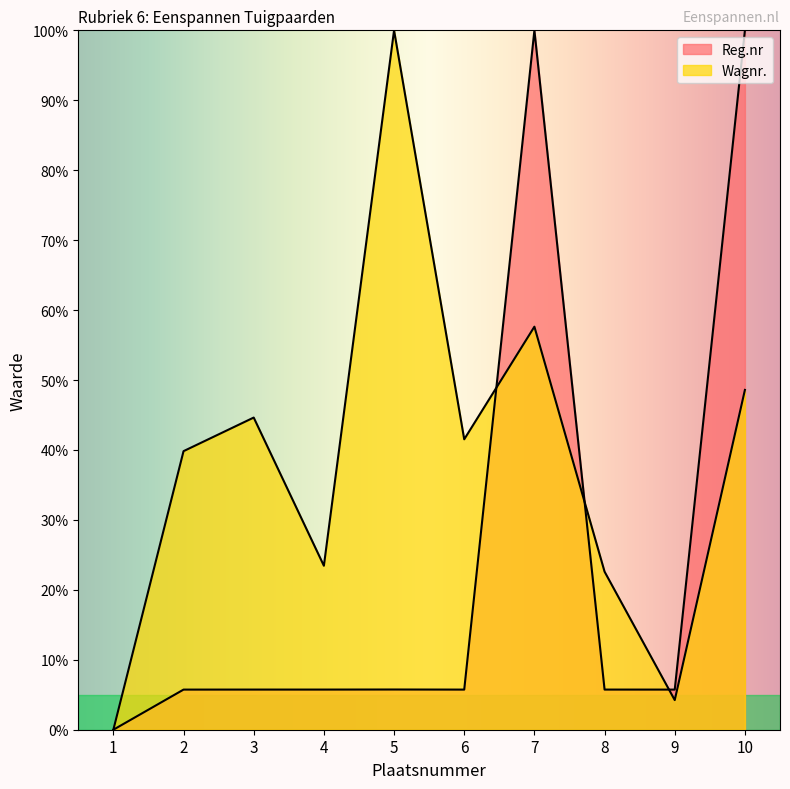

Which series ends up on top after the final intersection of Reg.nr and Wagnr.?

Reg.nr